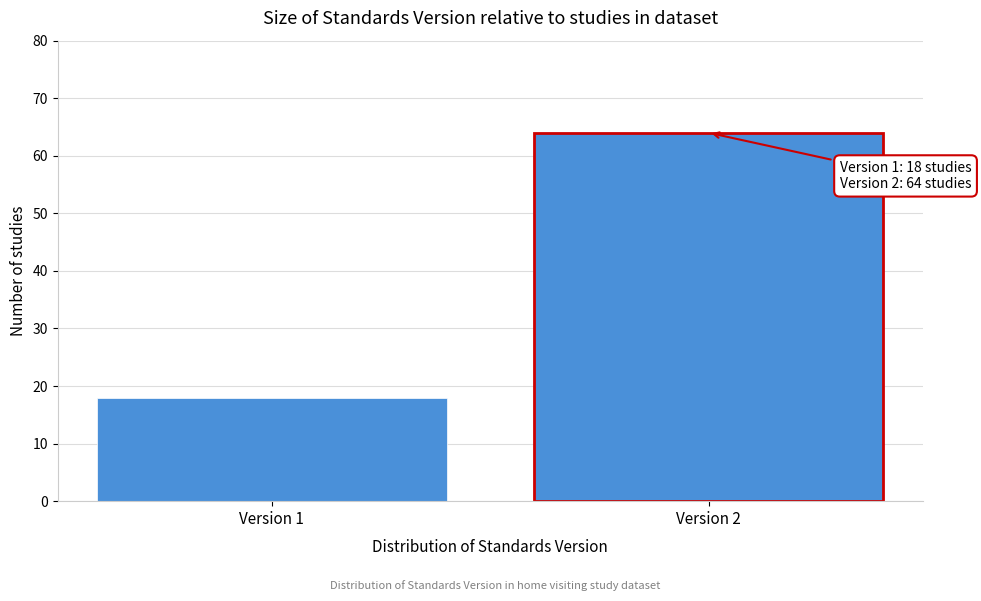

Reading left to right, what are all the values shown in this chart?

Version 1=18	Version 2=64